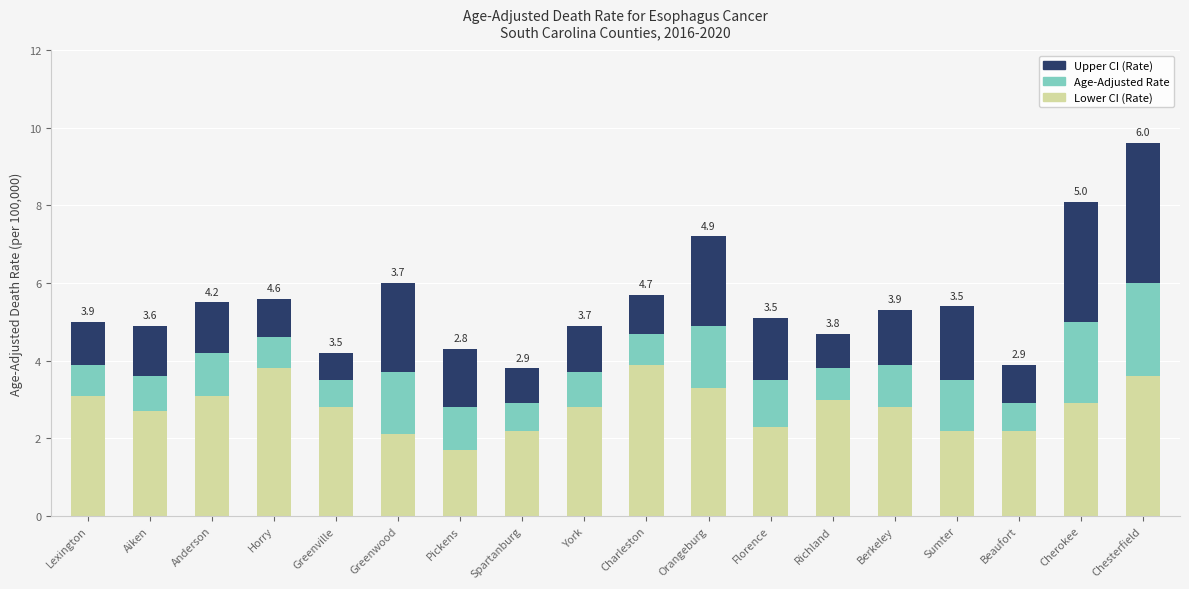

What is the total value across all series at York?

4.9